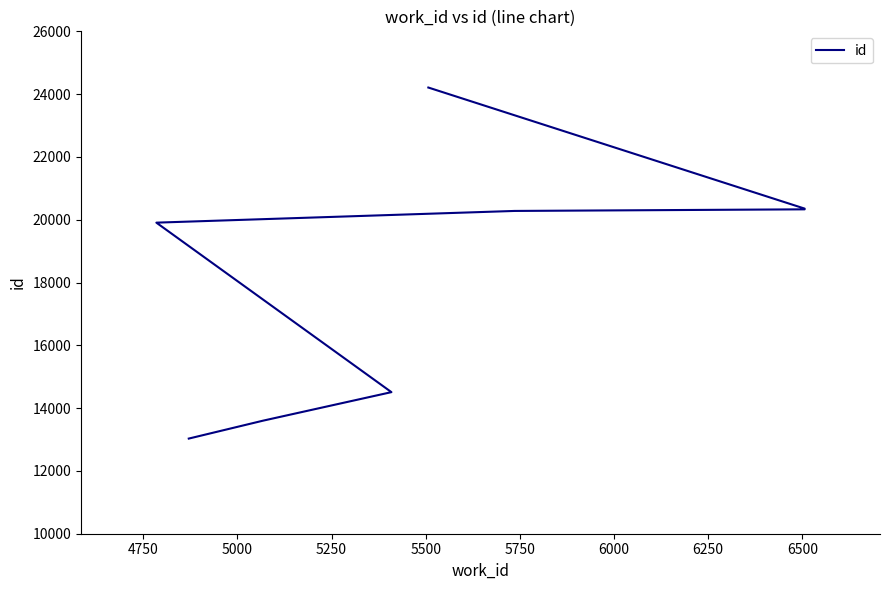

The value at 5750 is 20331. True or false?

True